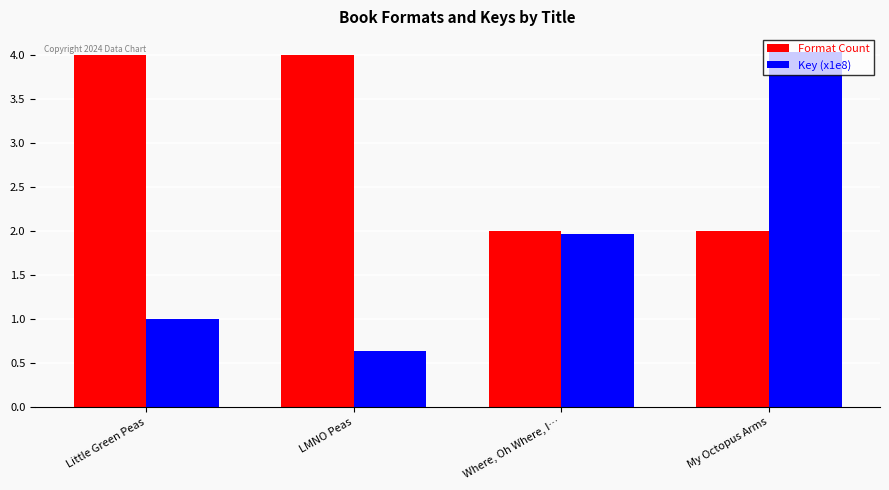

How many values in the Format Count series are below 4?

2